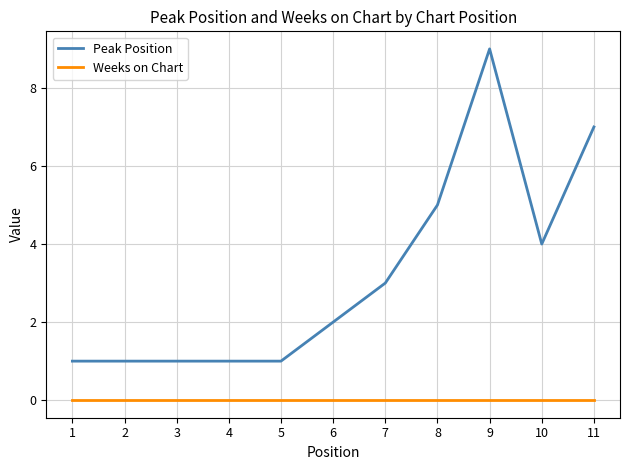

Reading left to right, transcribe all the data shown in this chart.

Peak Position: 1	1	1	1	1	2	3	5	9	4	7
Weeks on Chart: 0	0	0	0	0	0	0	0	0	0	0